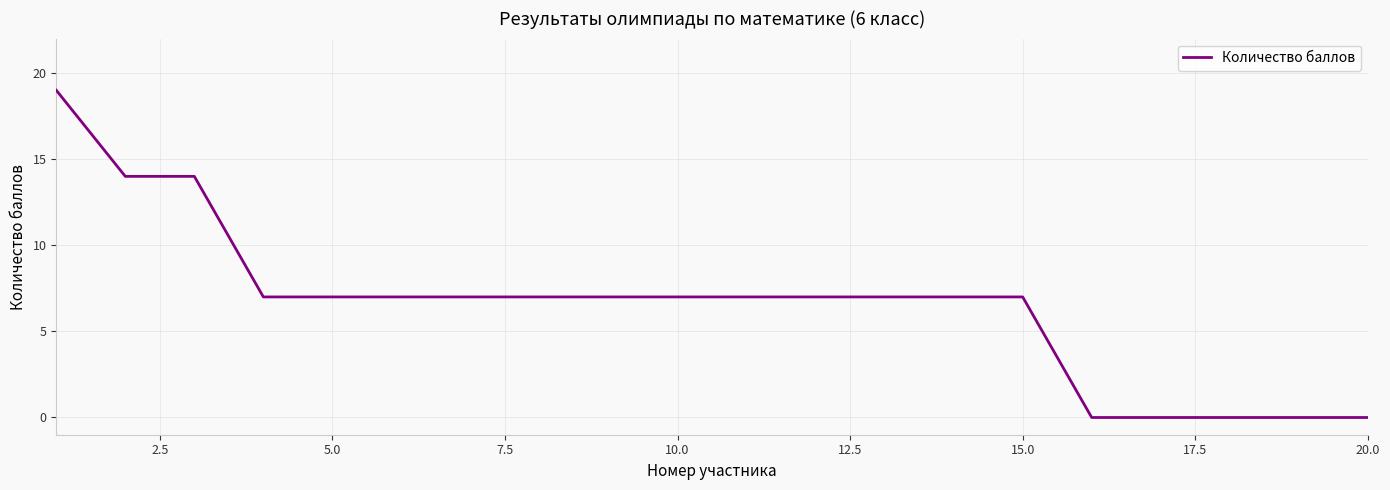

What is the difference between the second highest and second lowest values?

14